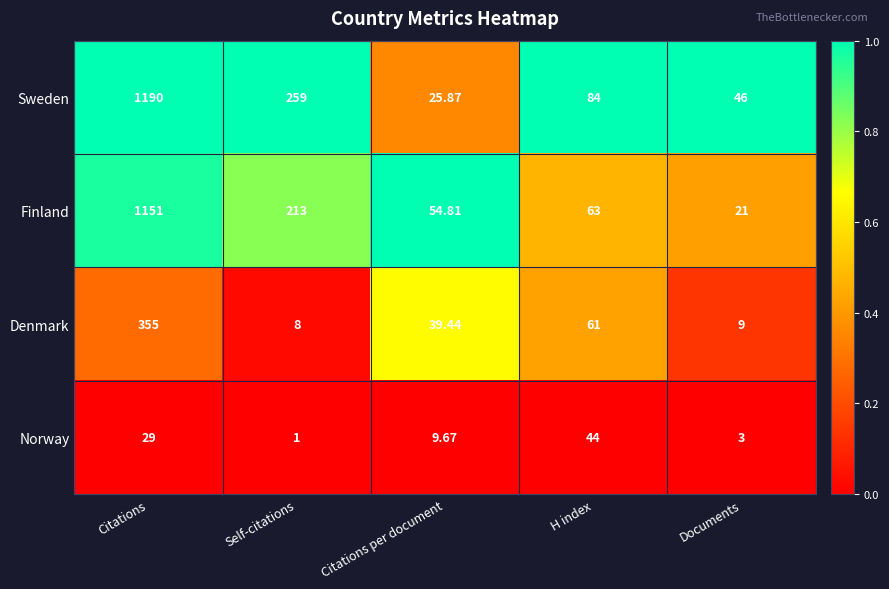

Which category has the highest value in the Finland series?

Citations